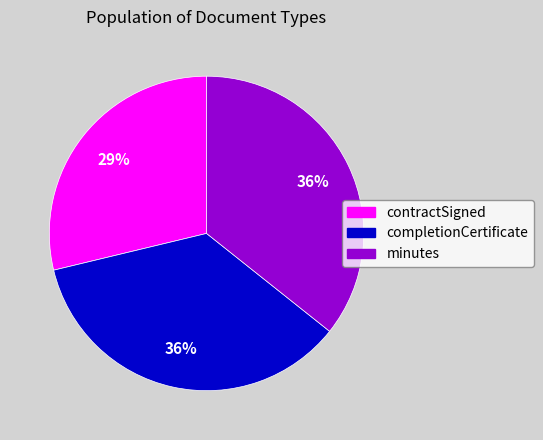

Do minutes and contractSigned together represent more than half of the pie?

Yes